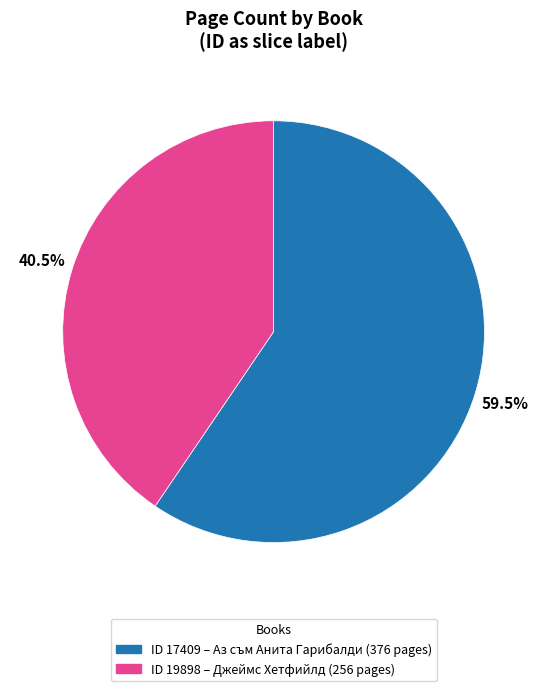

Is there a majority slice in this chart?

Yes